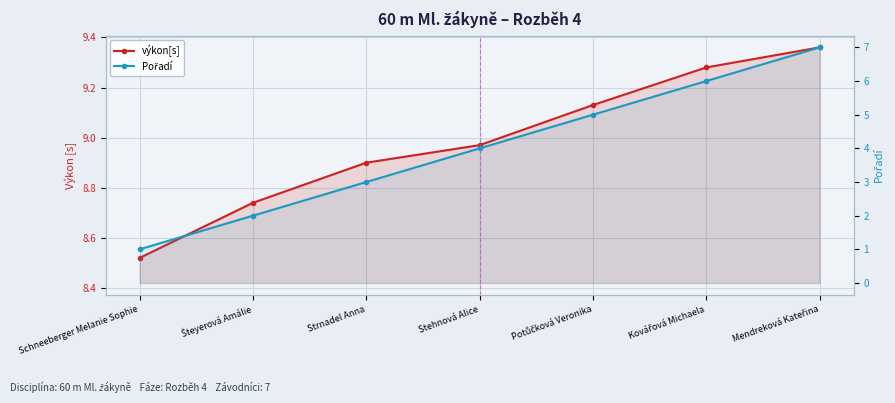

What is the greatest value displayed?

9.4